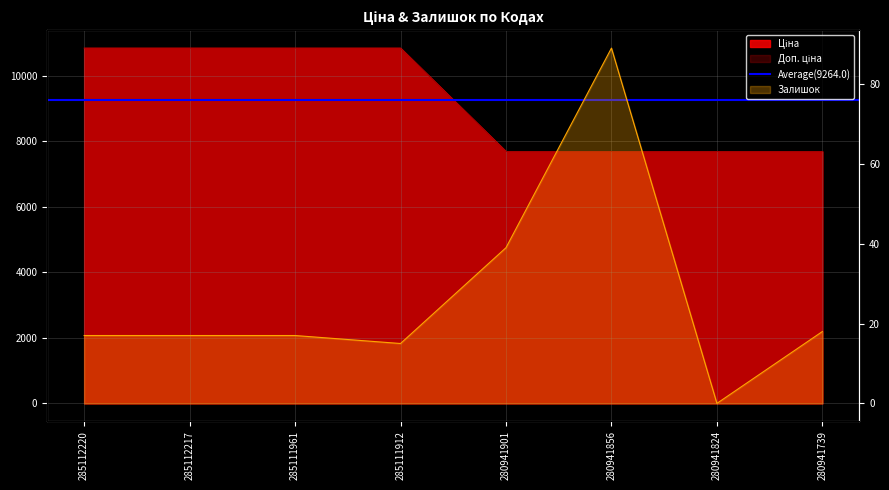

True or false: Ціна and Доп. ціна cross at least once.

False